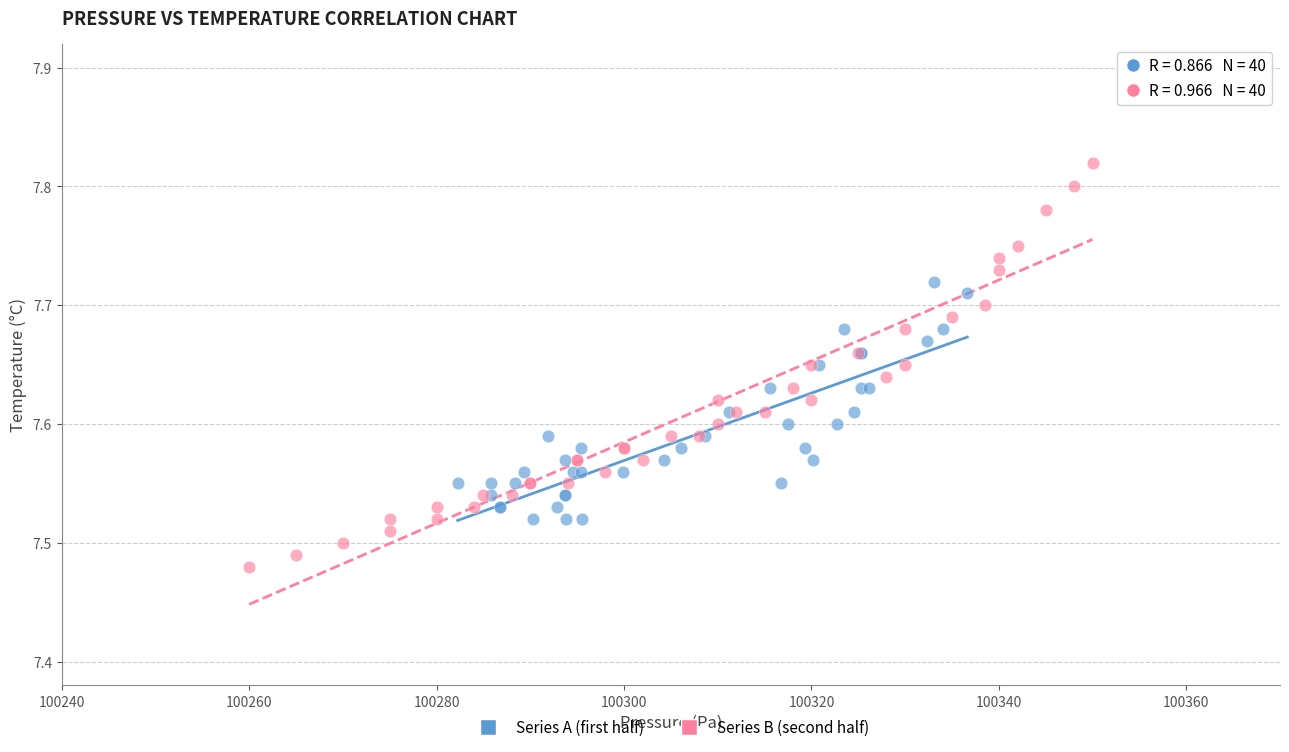

Which series reaches the maximum Y coordinate?

Series B (second half)